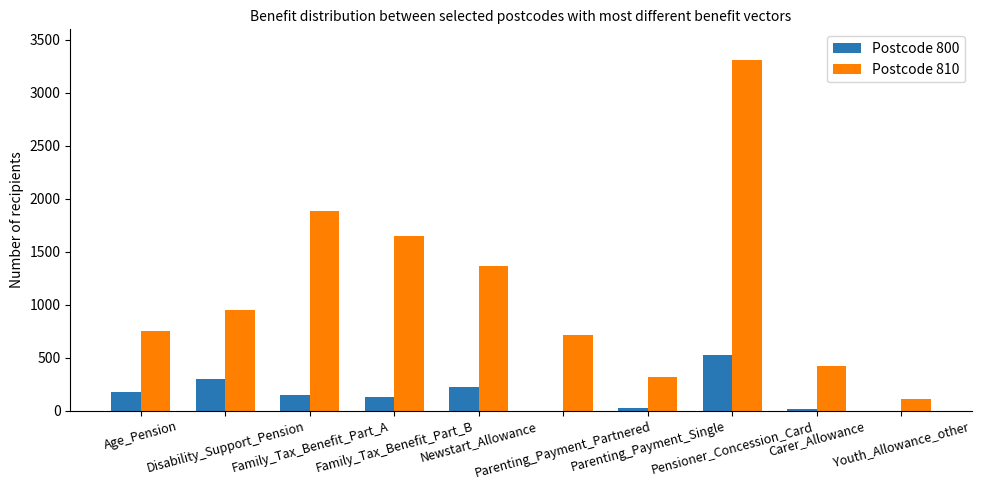

What is the highest value of the Postcode 800 series?

524